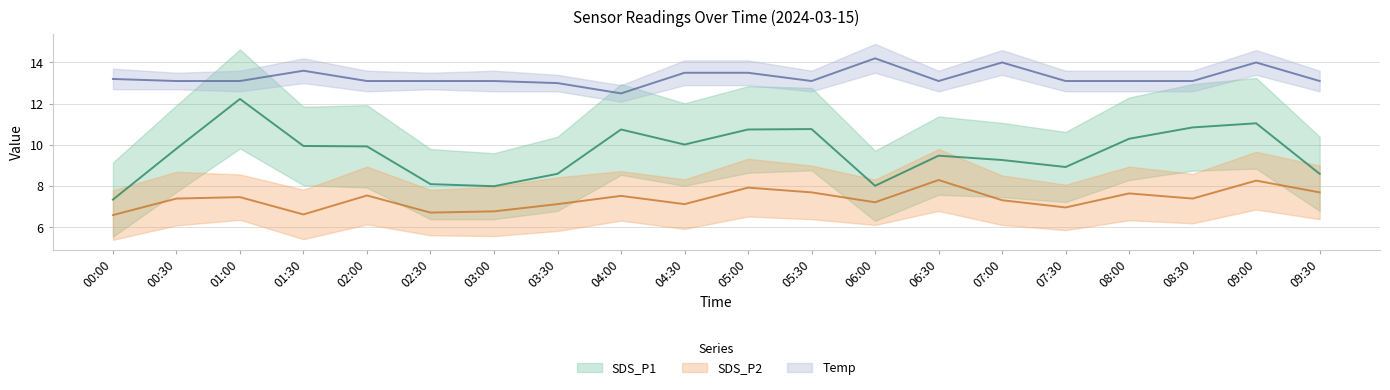

What are all the series names shown in the legend?

SDS_P1, SDS_P2, Temp